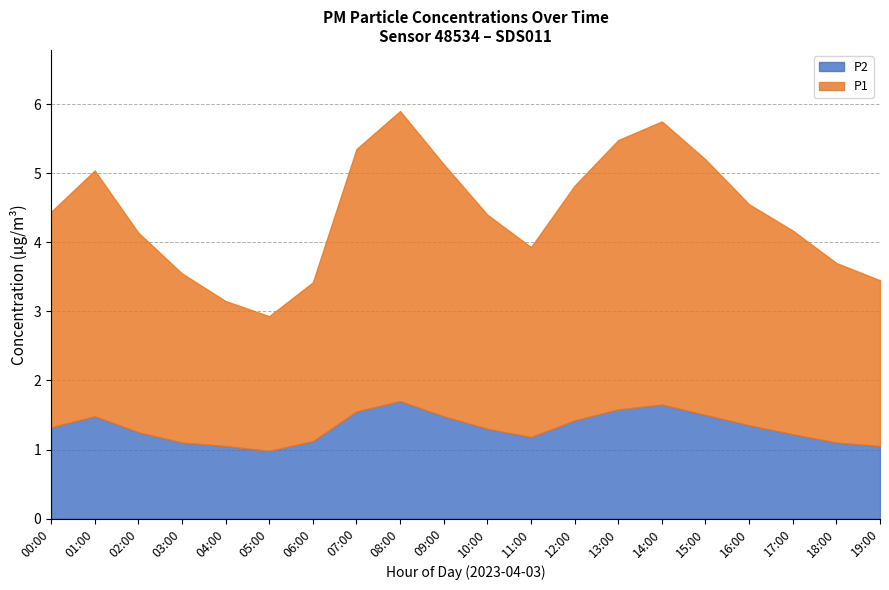

What position from the right is 11:00?

9